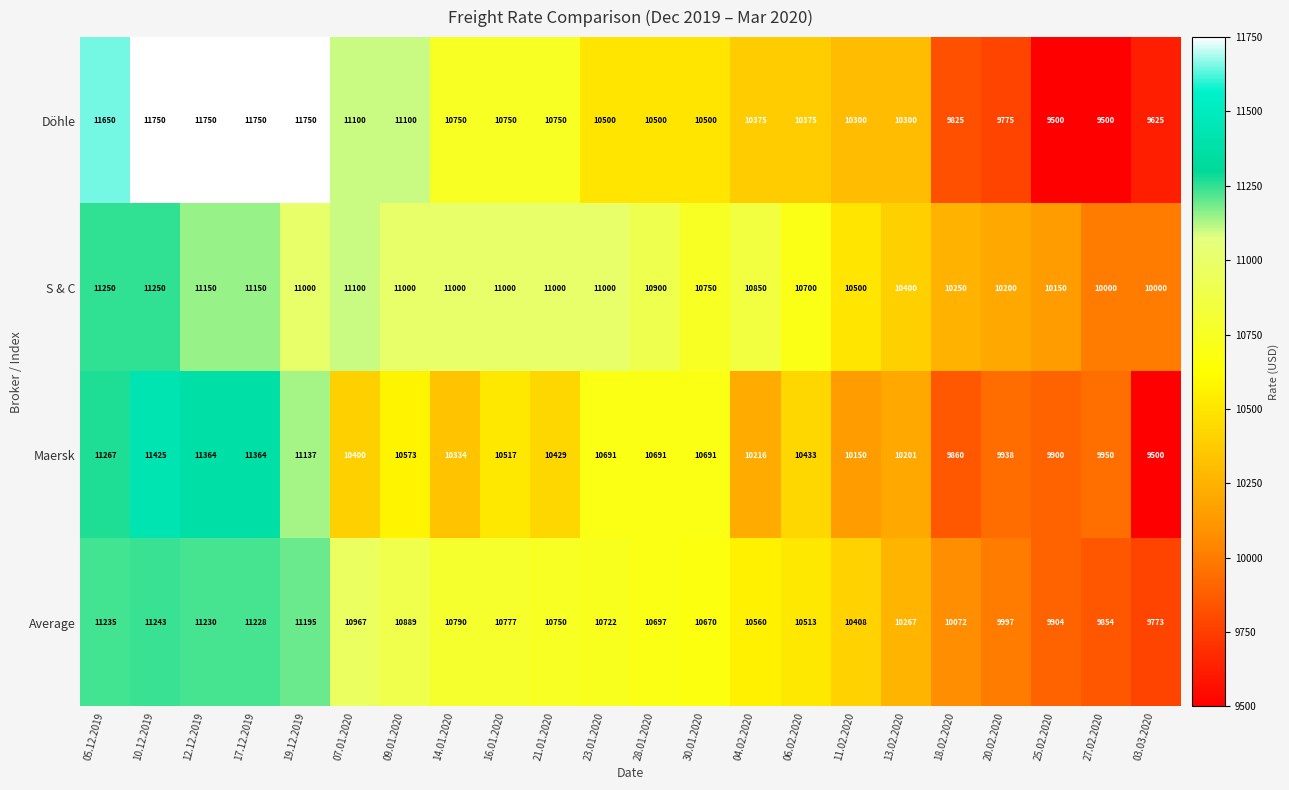

How many values in the Maersk series are below 10433?

11